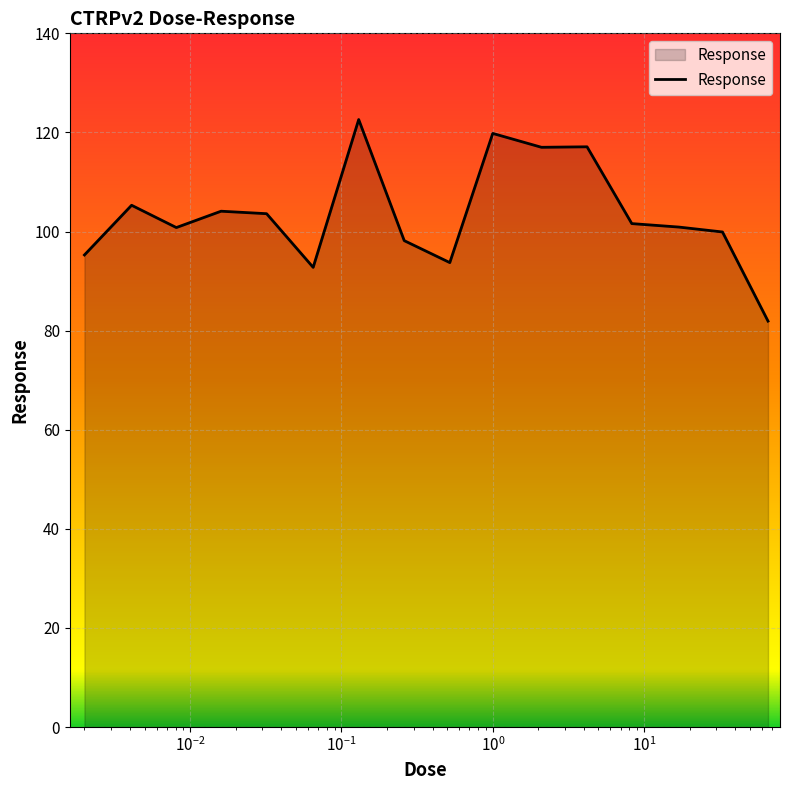

What is the difference between the maximum and minimum values?

40.7